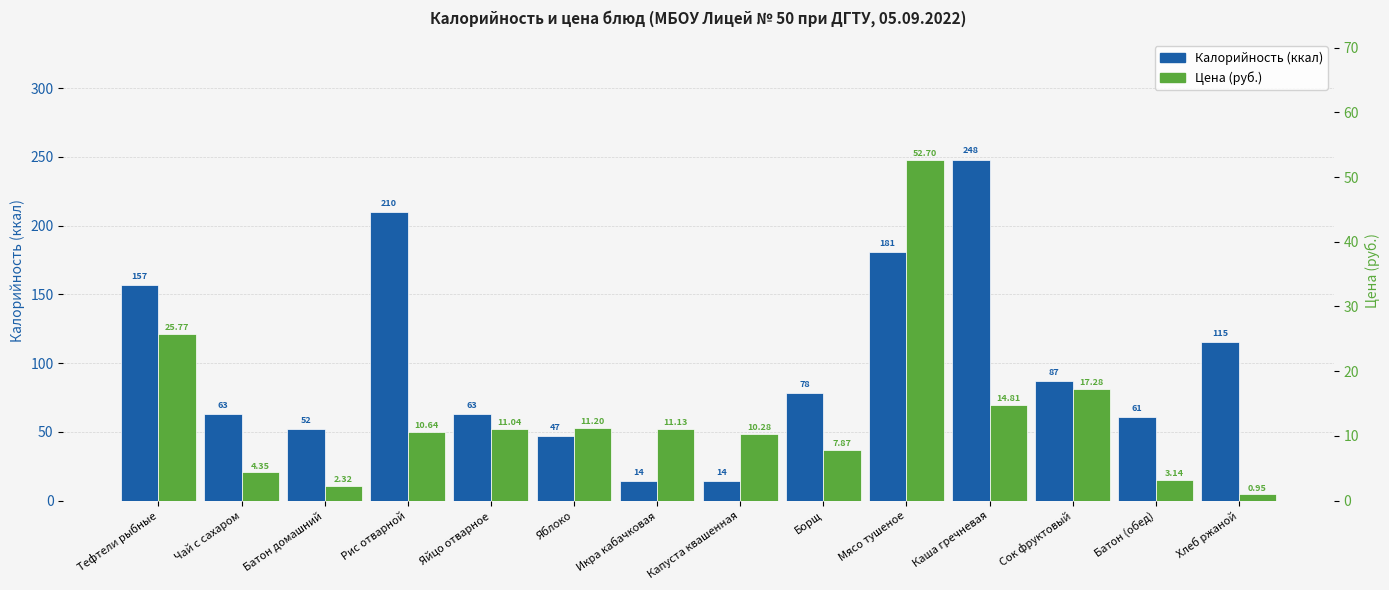

The Цена (руб.) series shows 14.8 at Каша гречневая. True or false?

True